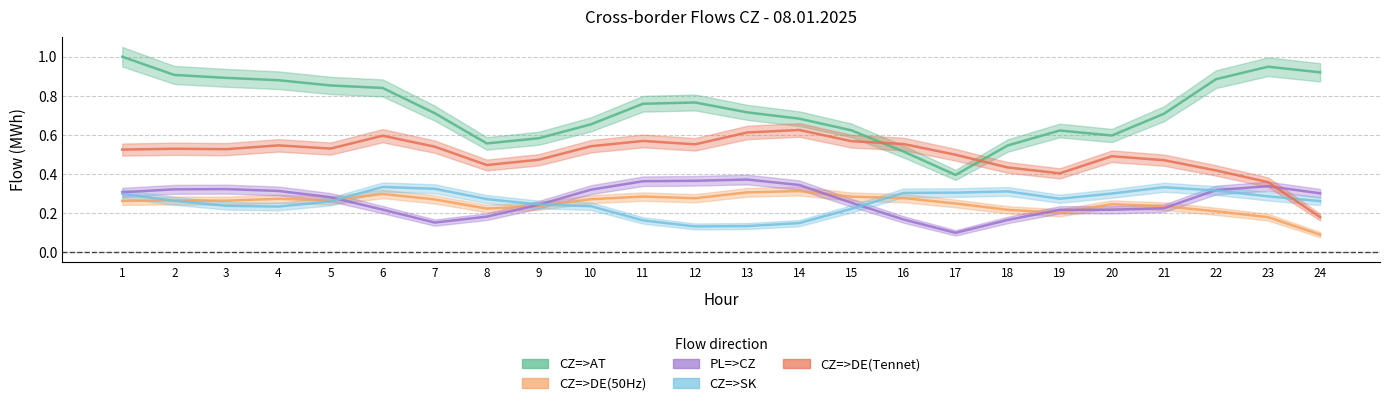

In CZ=>DE(50Hz), how many points are lower than both neighbors (excluding endpoints)?

5